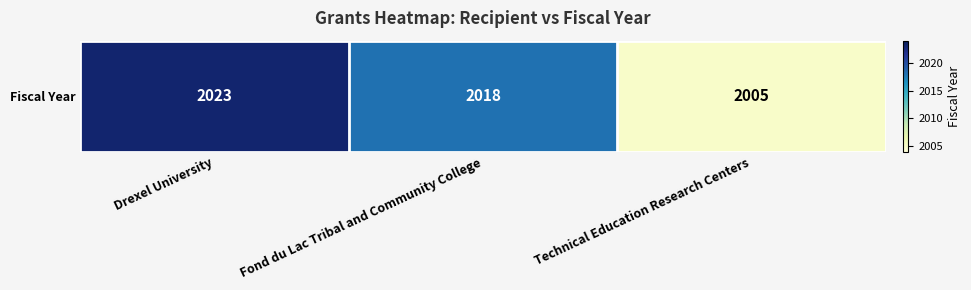

What is the change in value from Drexel University to Technical Education Research Centers?

-18